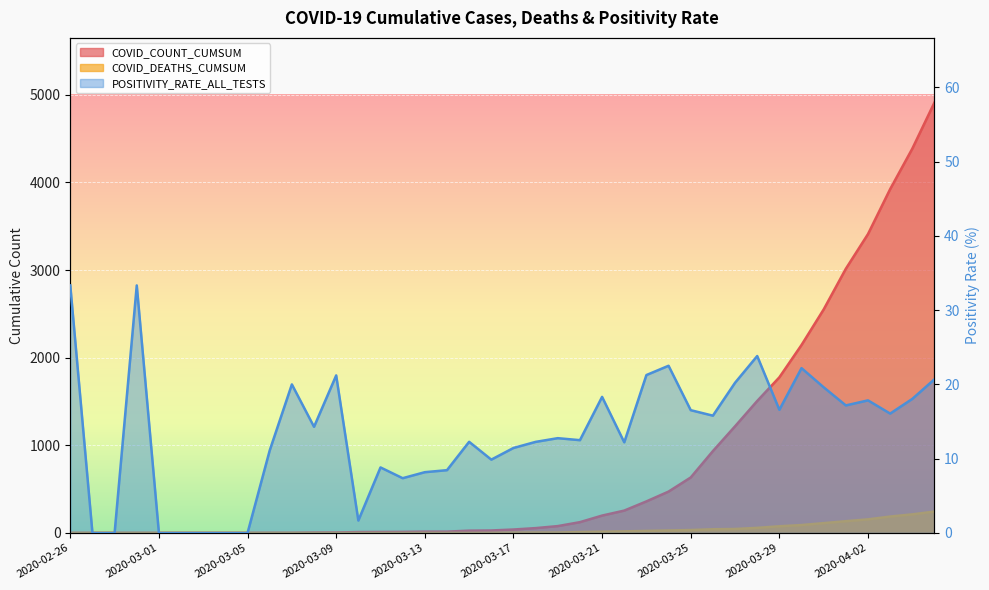

Reading right to left, what are all the values shown in this chart?

COVID_COUNT_CUMSUM: 4913.0	4386.0	3924.0	3411.0	3015.0	2551.0	2145.0	1776.0	1506.0	1217.0	934.0	633.0	472.0	360.0	255.0	198.0	123.0	78.0	55.0	39.0	28.0	26.0	15.0	15.0	12.0	11.0	10.0	5.0	4.0	1.0	1.0	0.0	0.0	0.0	0.0	0.0	0.0	0.0	0.0	0.0
COVID_DEATHS_CUMSUM: 244.0	212.0	187.0	155.0	134.0	112.0	90.0	76.0	58.0	45.0	42.0	33.0	28.0	23.0	18.0	14.0	10.0	4.0	4.0	3.0	1.0	0.0	0.0	0.0	0.0	0.0	0.0	0.0	0.0	0.0	0.0	0.0	0.0	0.0	0.0	0.0	0.0	0.0	0.0	0.0
POSITIVITY_RATE_ALL_TESTS: 20.7	18.1	16.1	17.9	17.2	19.6	22.2	16.6	23.8	20.2	15.8	16.5	22.5	21.3	12.2	18.3	12.5	12.8	12.3	11.4	9.9	12.3	8.4	8.2	7.4	8.8	1.7	21.2	14.3	20.0	11.1	0.0	0.0	0.0	0.0	0.0	33.3	0.0	0.0	33.3